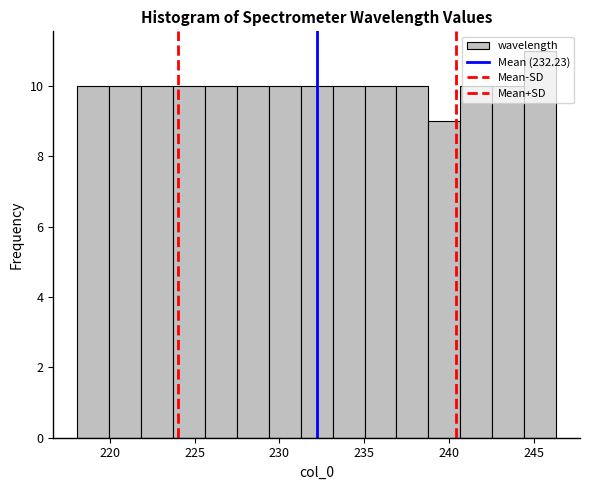

Around what value on the x-axis is the tallest bar? Give the approximate position of its centre, as read against the axis.

245.5